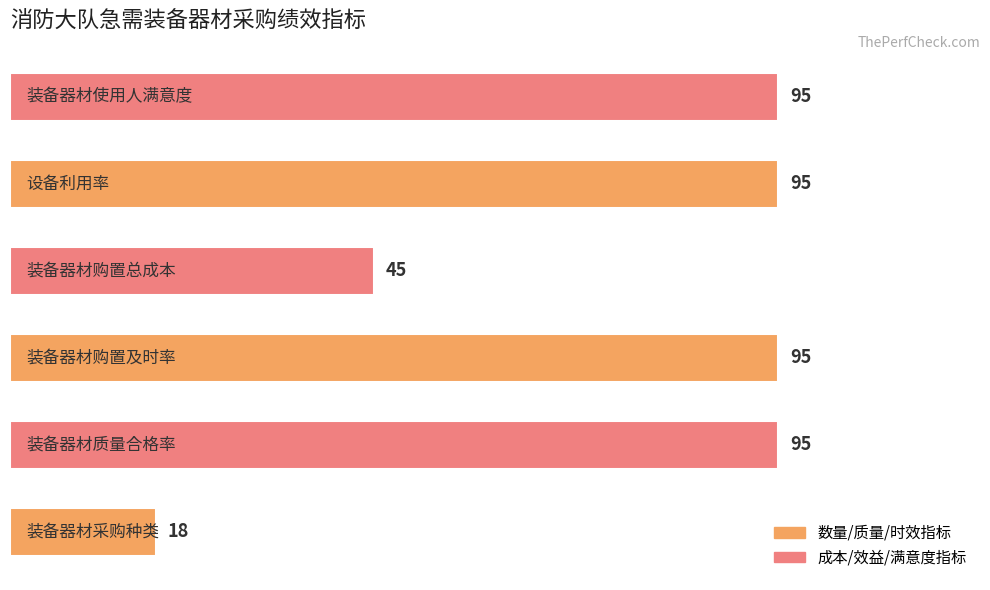

What is the average value?

74